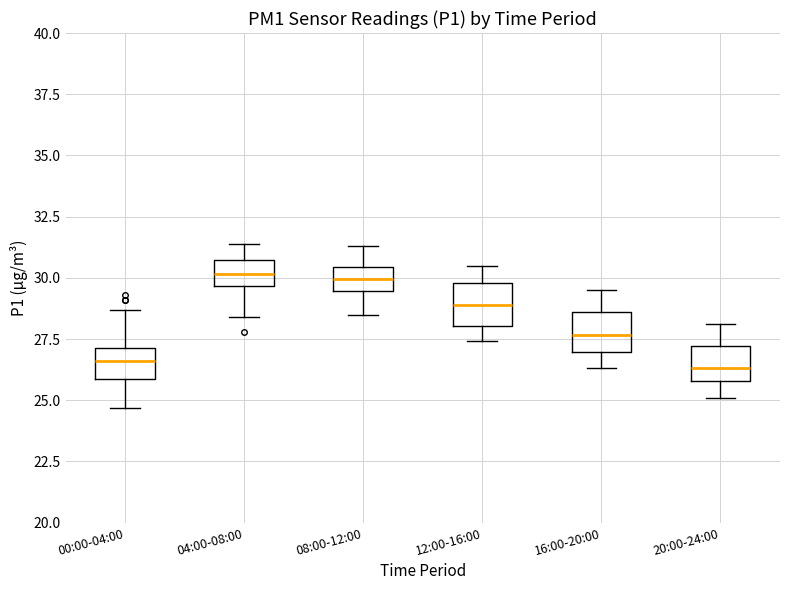

Reading left to right, transcribe this box plot: for each box, give where its median line is, the range the box spans, and where its two whiskers end, as read against the y-axis. The values are not printed on the chart, so give them approximately, as read against the axis.

00:00-04:00: median 26.5, box 26.0 to 27.0, whiskers 24.5 to 28.5
04:00-08:00: median 30.0, box 29.5 to 30.5, whiskers 28.5 to 31.5
08:00-12:00: median 30.0, box 29.5 to 30.5, whiskers 28.5 to 31.5
12:00-16:00: median 29.0, box 28.0 to 30.0, whiskers 27.5 to 30.5
16:00-20:00: median 27.5, box 27.0 to 28.5, whiskers 26.5 to 29.5
20:00-24:00: median 26.5, box 26.0 to 27.0, whiskers 25.0 to 28.0